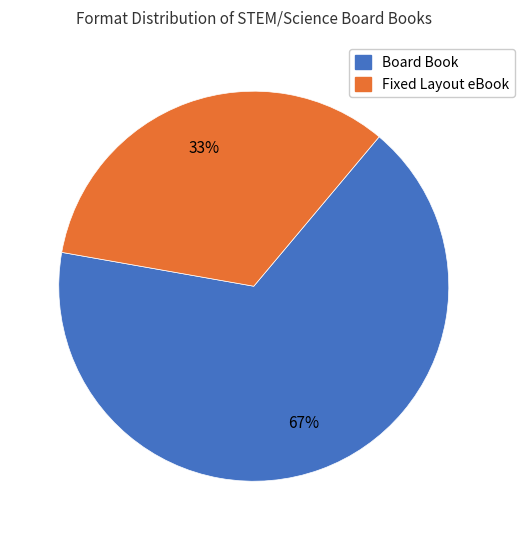

Which slice is the largest?

Board Book